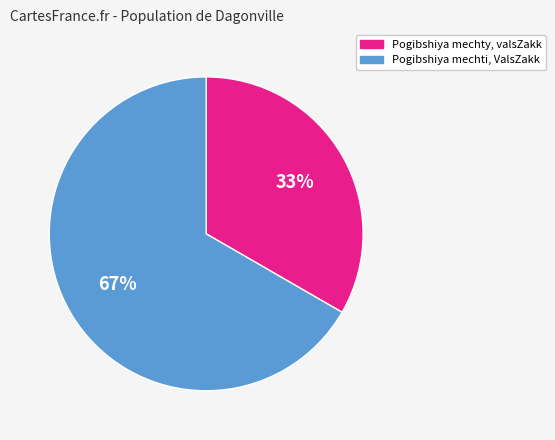

The Pogibshiya mechty, valsZakk slice represents 33% of the pie. True or false?

True